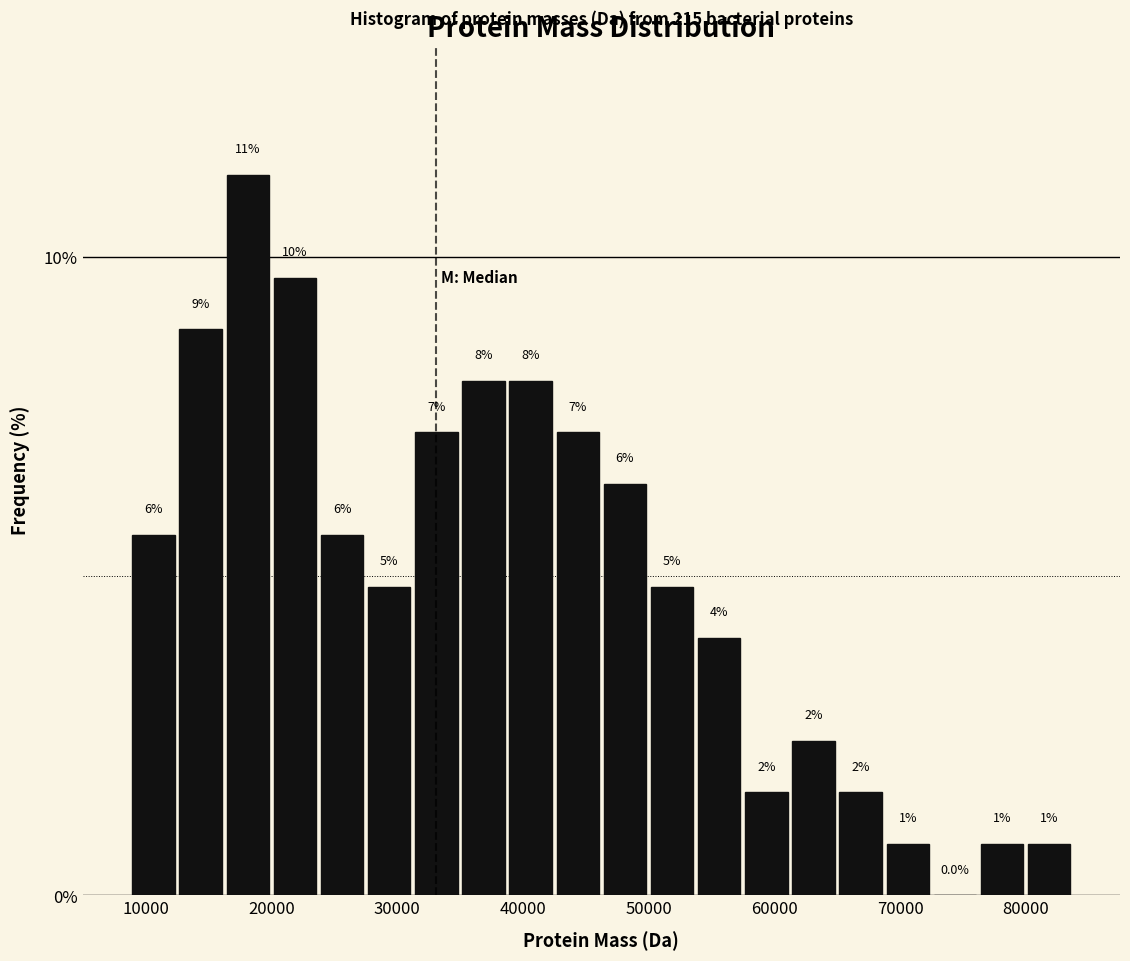

Read against the x-axis, roughly where is the centre of the tallest bar?

18000